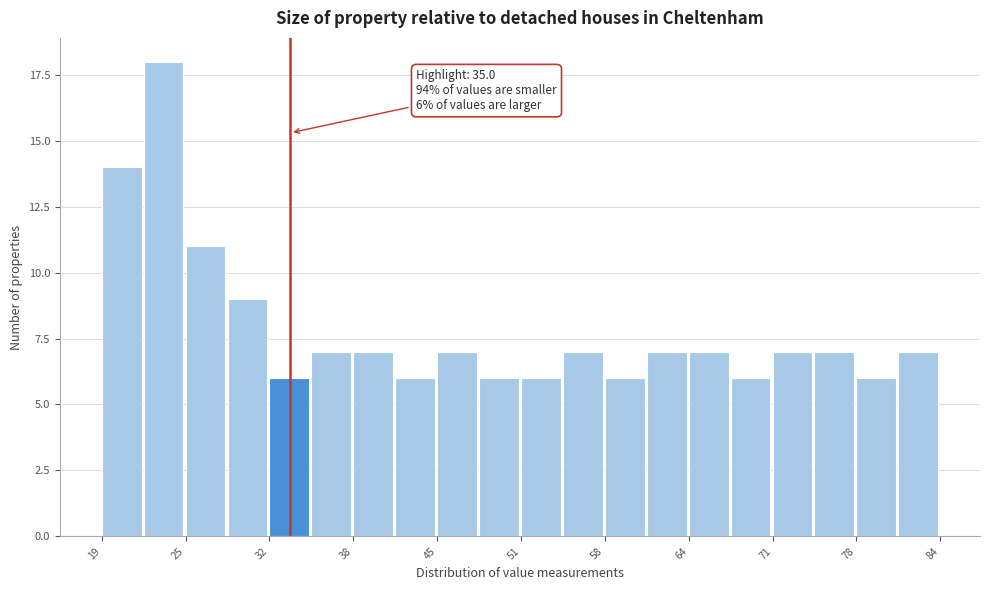

Around what value on the x-axis is the tallest bar? Give the approximate position of its centre, as read against the axis.

23